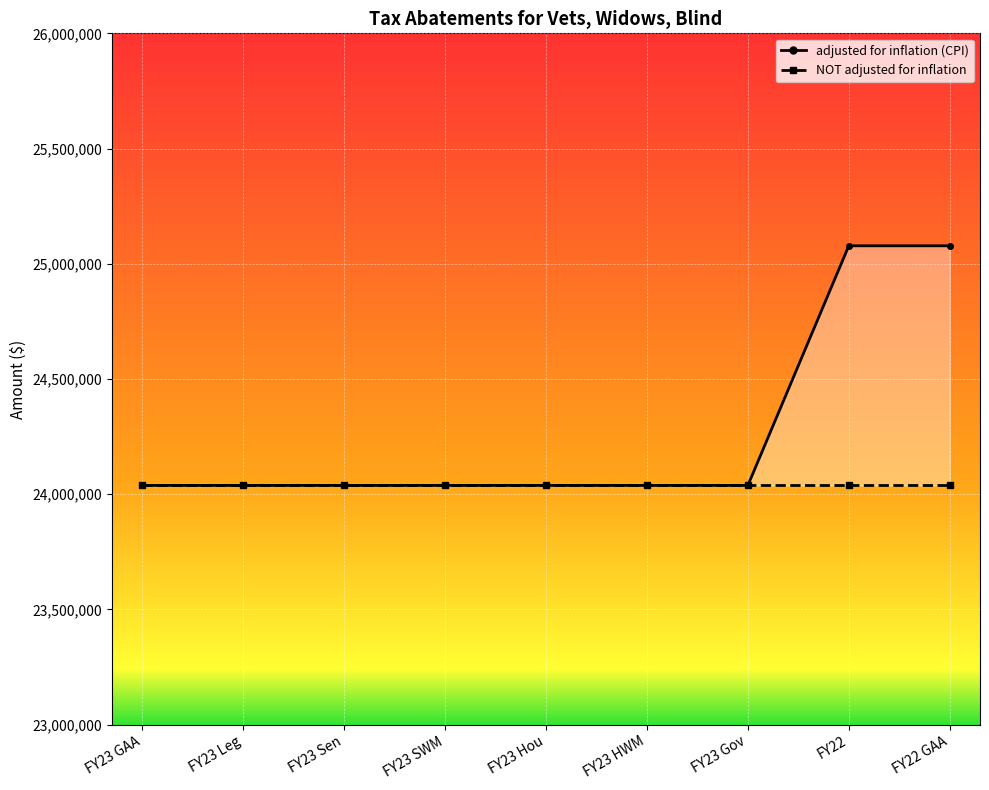

What is the minimum value shown in the chart?

24038075